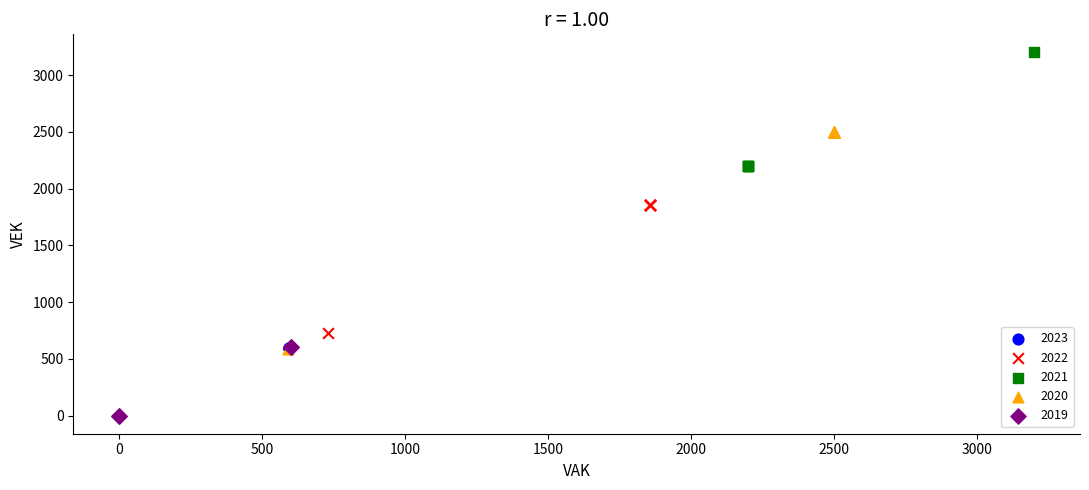

Which series contains the highest Y value?

2021